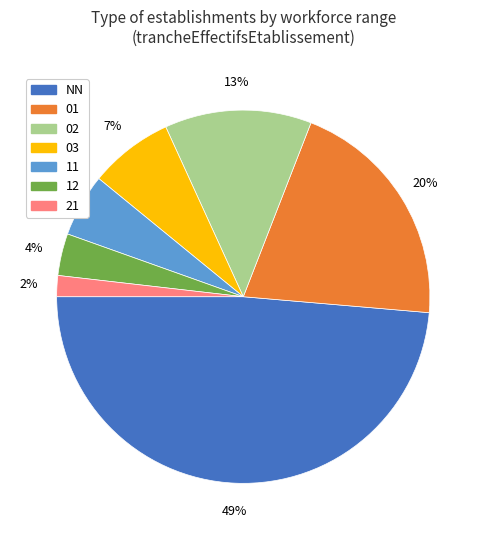

To the nearest percent, what is the average slice percentage?

14%